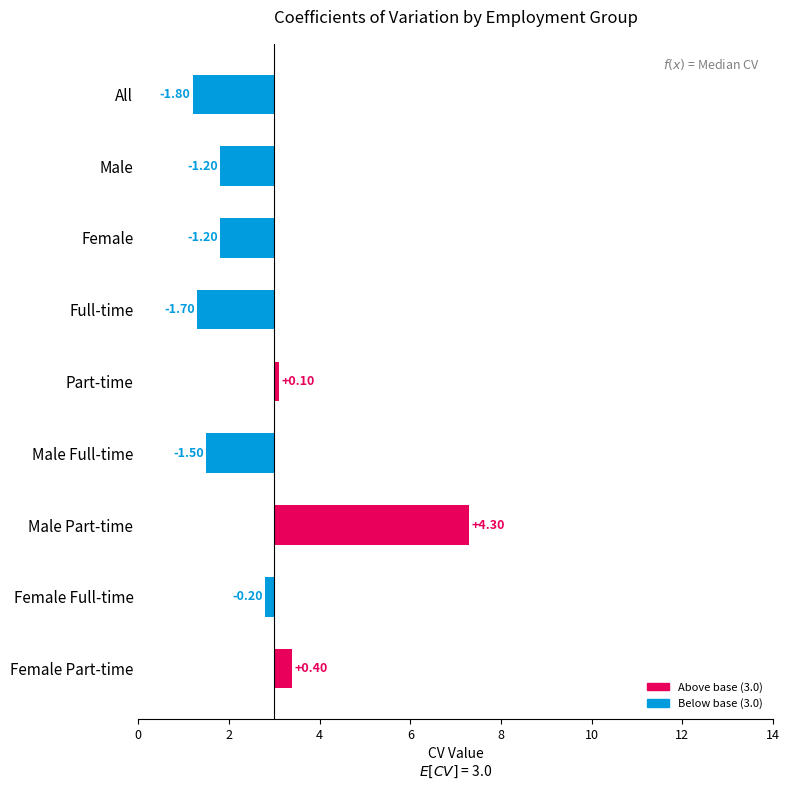

Reading left to right, extract all data points from this chart.

-1.8	-1.2	-1.2	-1.7	0.1	-1.5	4.3	-0.2	0.4